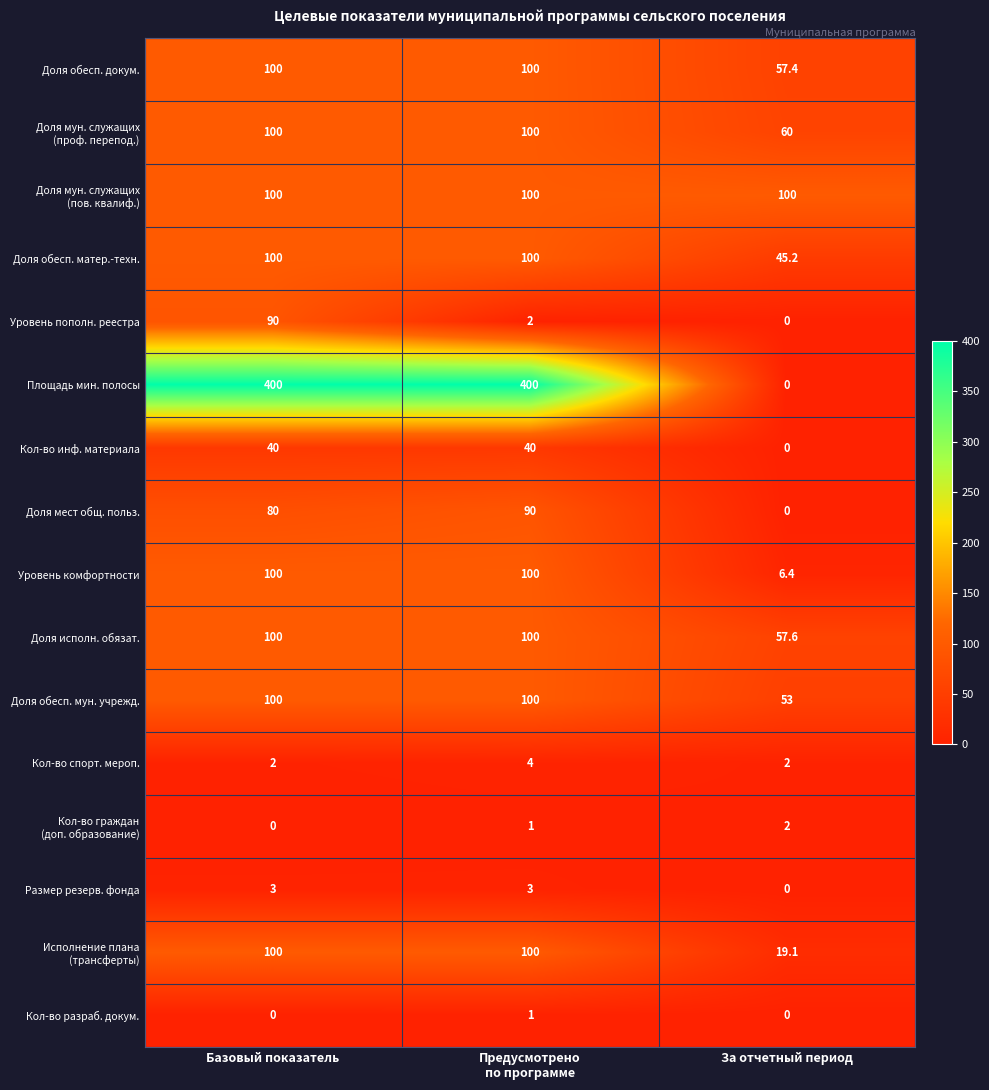

At which category is the sum across all series the highest?

Базовый показатель